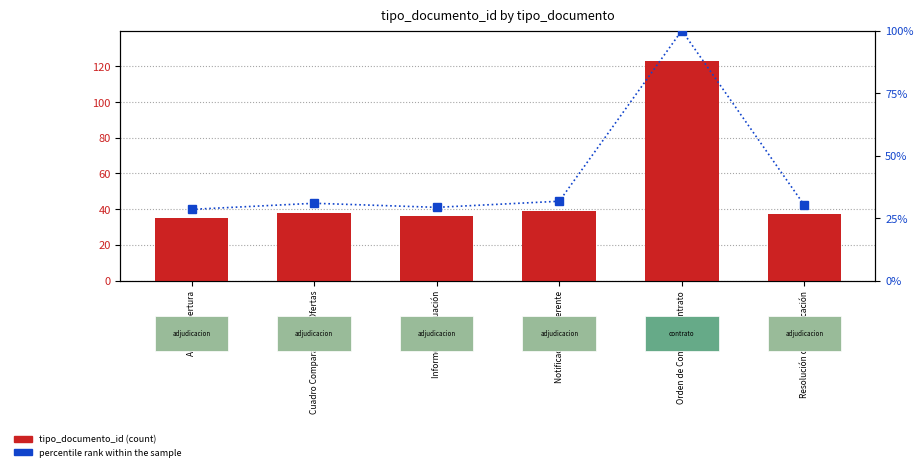

The tipo_documento_id series shows 25.3 at Resolución de Adjudicación. True or false?

False